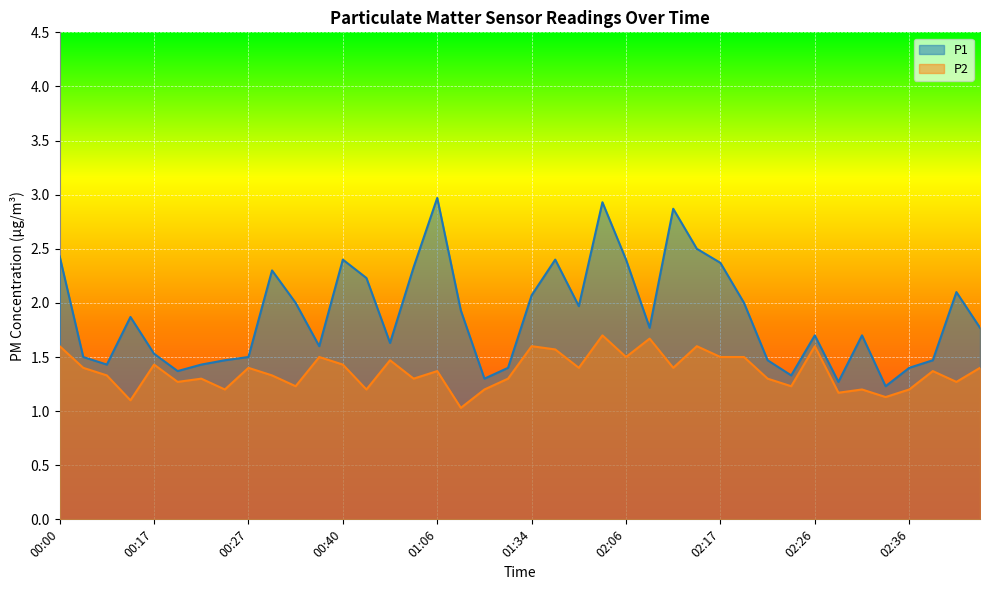

What is the difference between the maximum and minimum values in the P2 series?

0.7